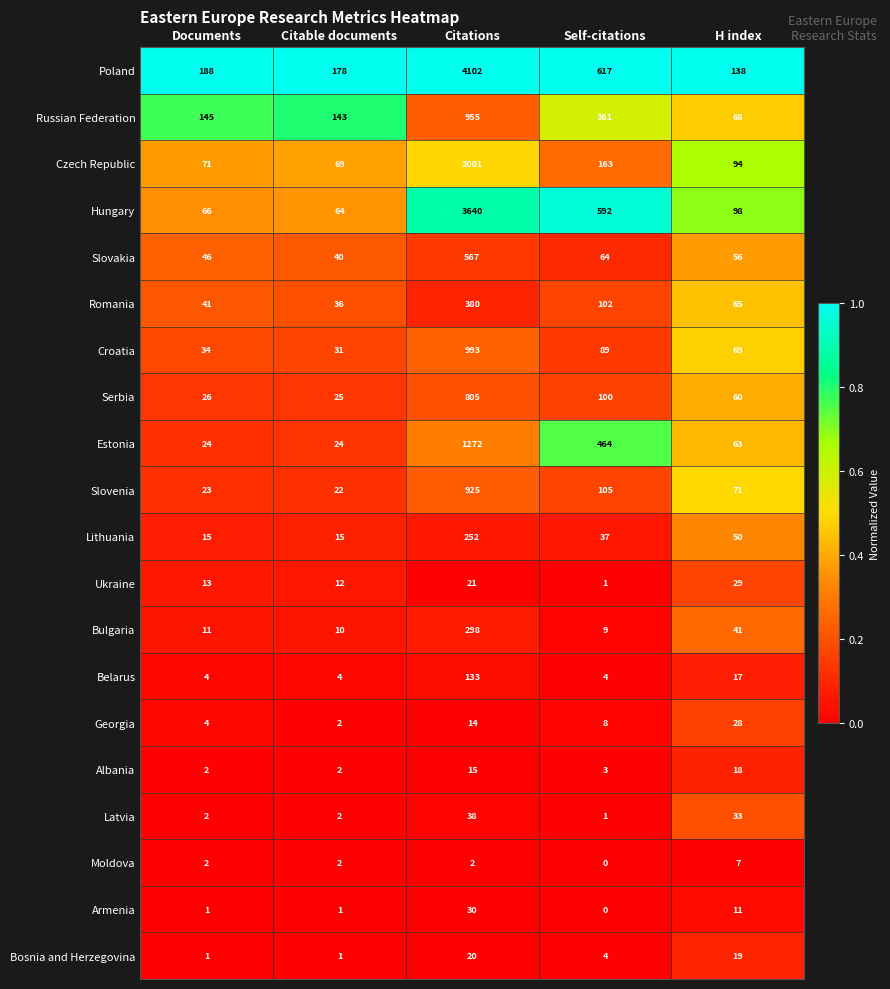

The value of Belarus at Citable documents is 4. True or false?

True